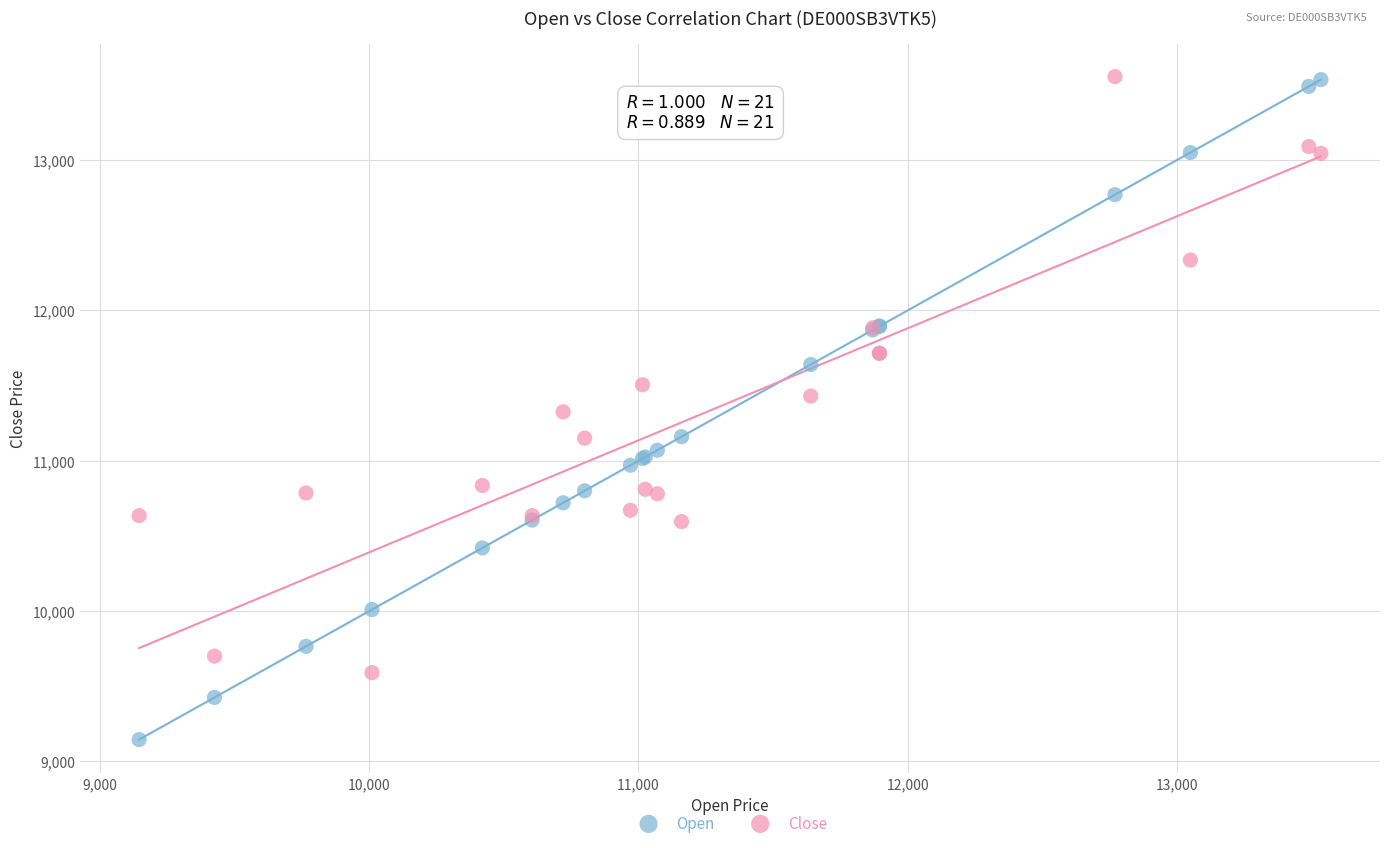

Which series reaches the minimum Y coordinate?

Open